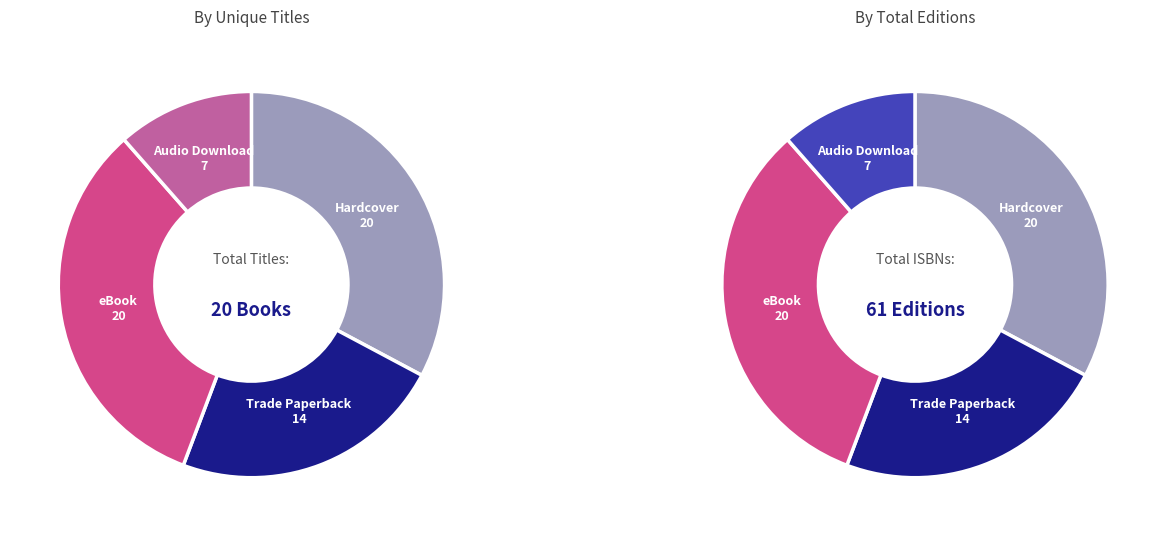

What is the smallest slice in the pie chart?

Audio Download